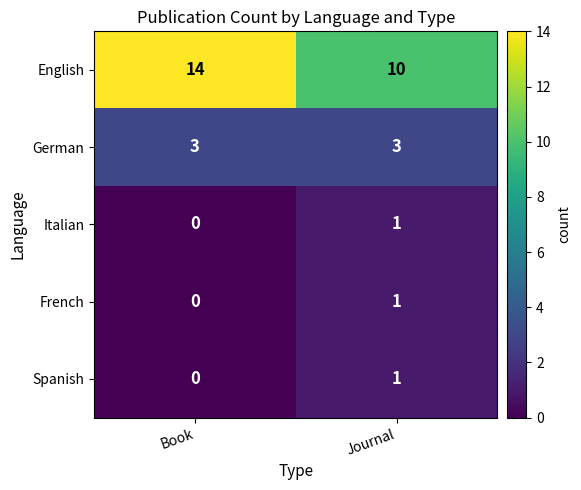

What is the greatest value displayed?

14